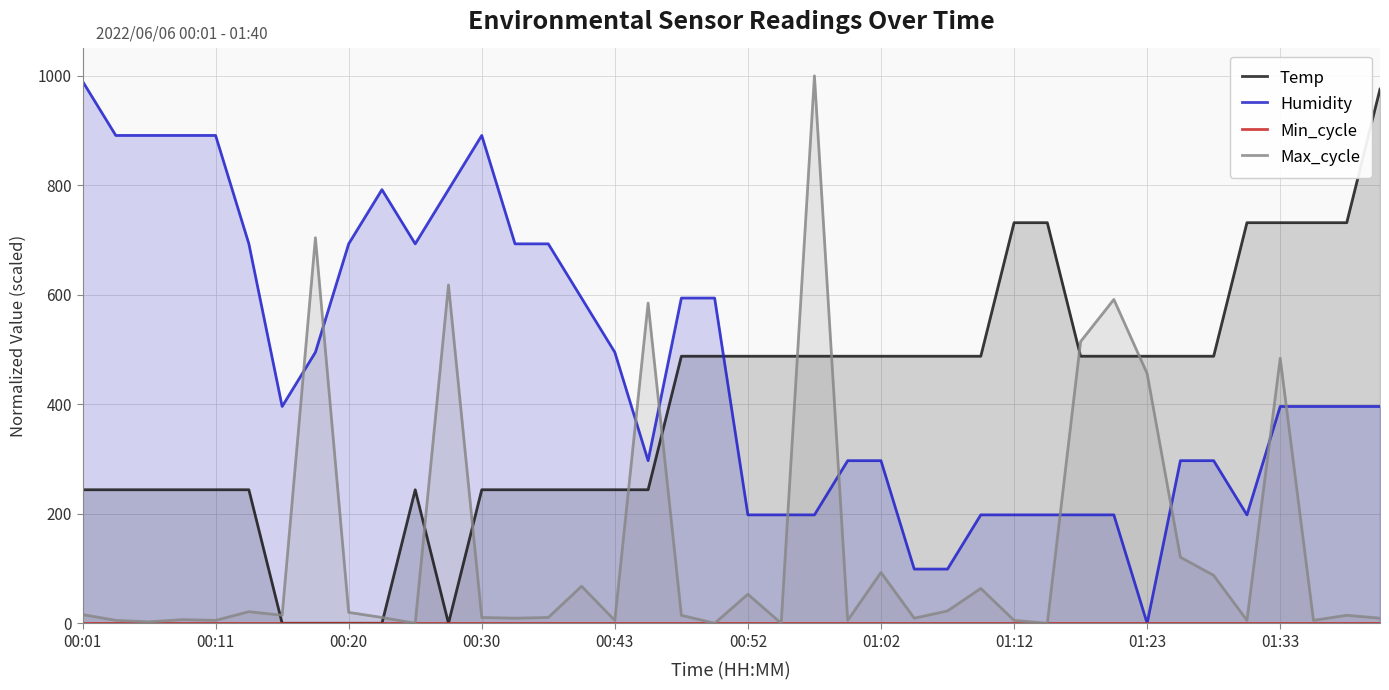

What is the highest value of the Max_cycle series?

1000.0